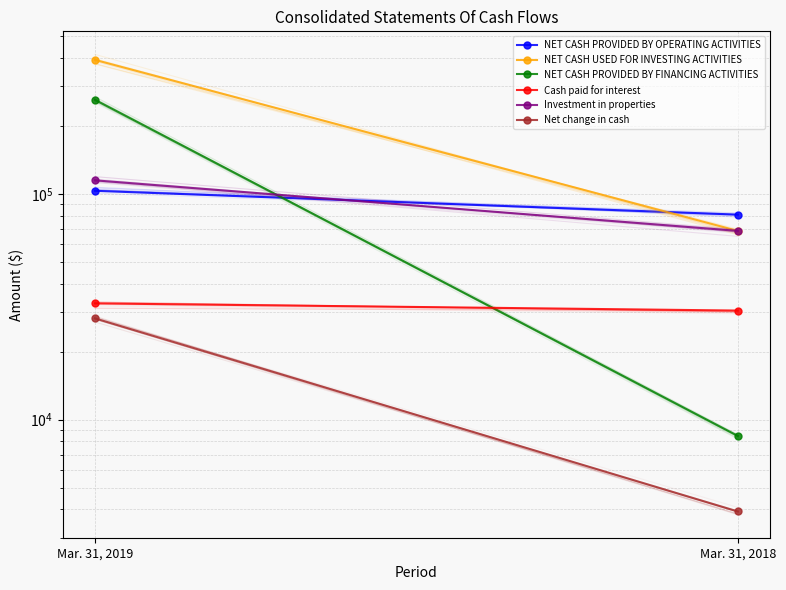

Which series has the largest total across all categories?

NET CASH USED FOR INVESTING ACTIVITIES